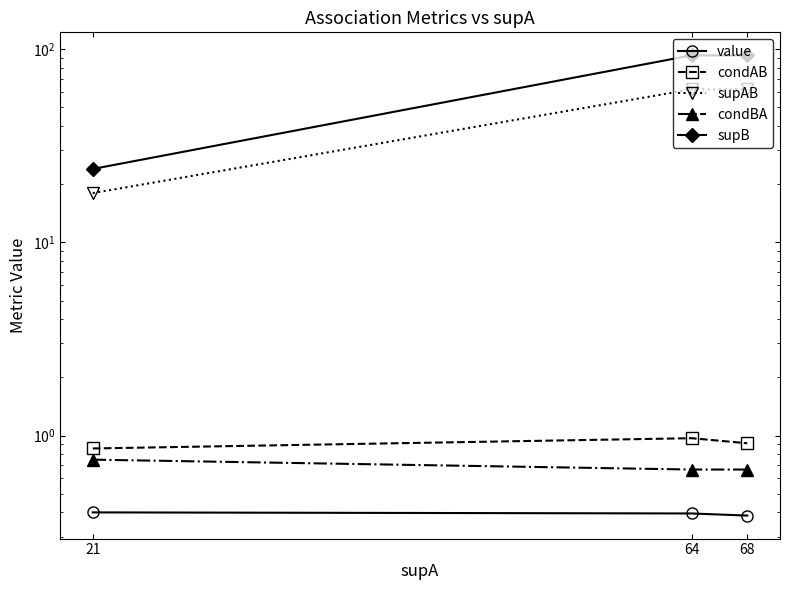

What is the total value across all series at 21?

44.0